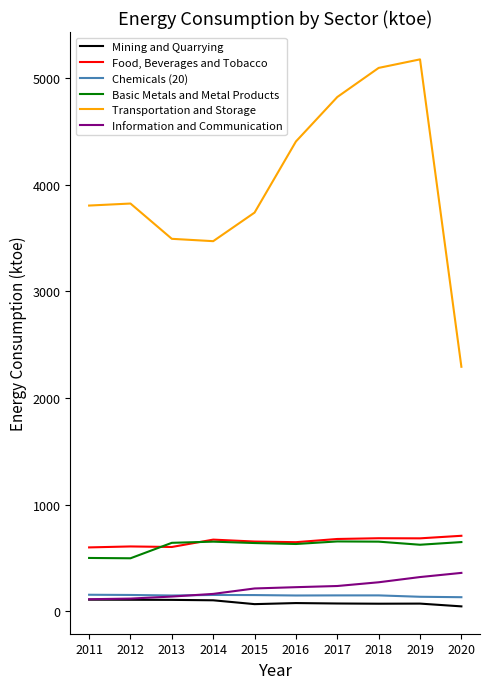

Is the value of Information and Communication at 2015 greater than the value of Food, Beverages and Tobacco at 2017?

No